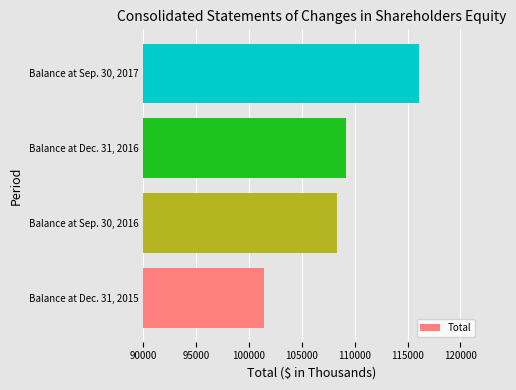

What is the maximum value shown in the chart?

116054